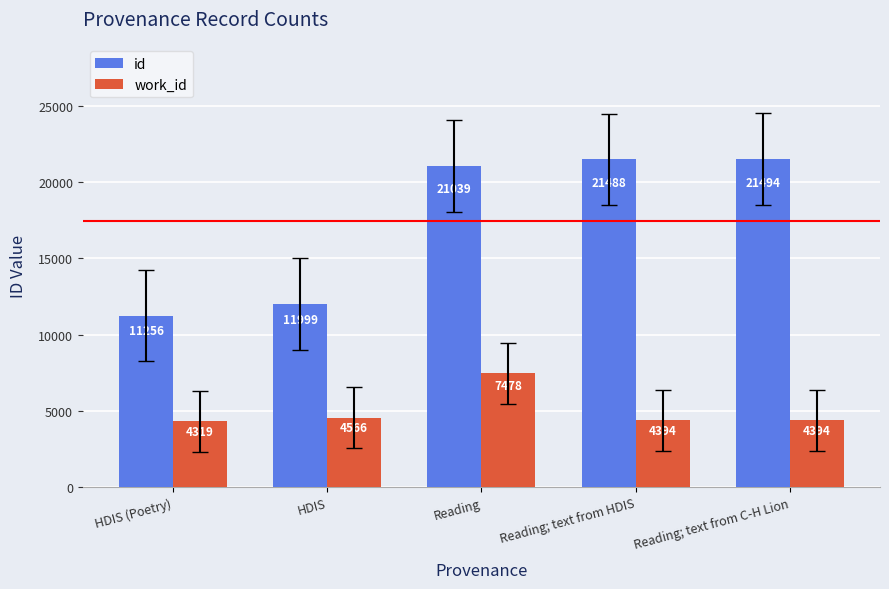

Reading left to right, transcribe all the data shown in this chart.

id: HDIS (Poetry)=11256	HDIS=11999	Reading=21039	Reading; text from HDIS=21488	Reading; text from C-H Lion=21494
work_id: HDIS (Poetry)=4319	HDIS=4566	Reading=7478	Reading; text from HDIS=4394	Reading; text from C-H Lion=4394